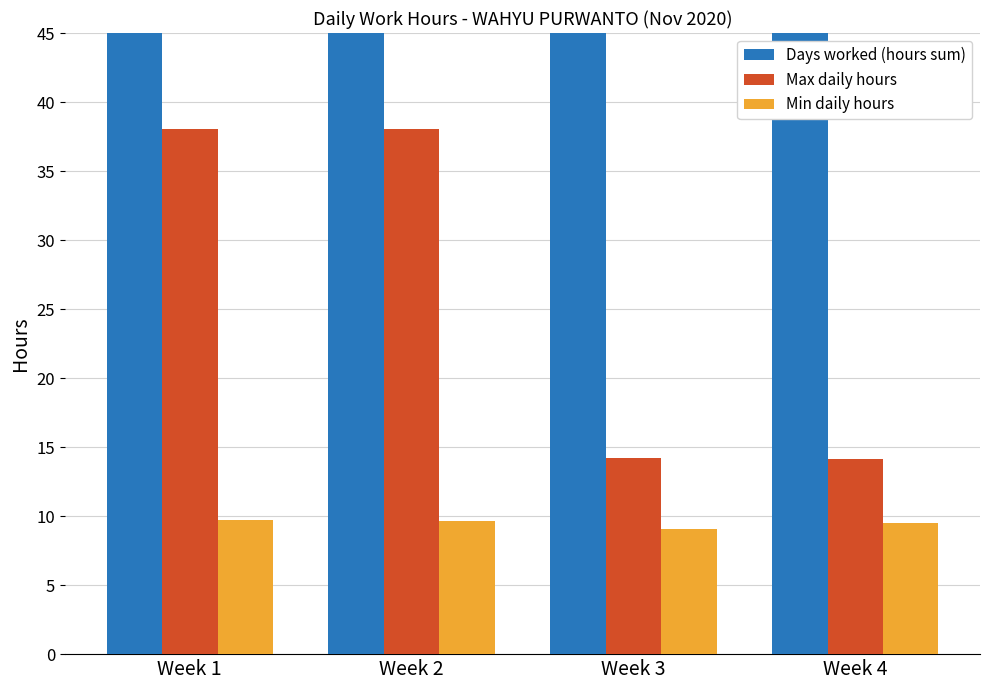

What is the total value across all series at Week 2?

131.5